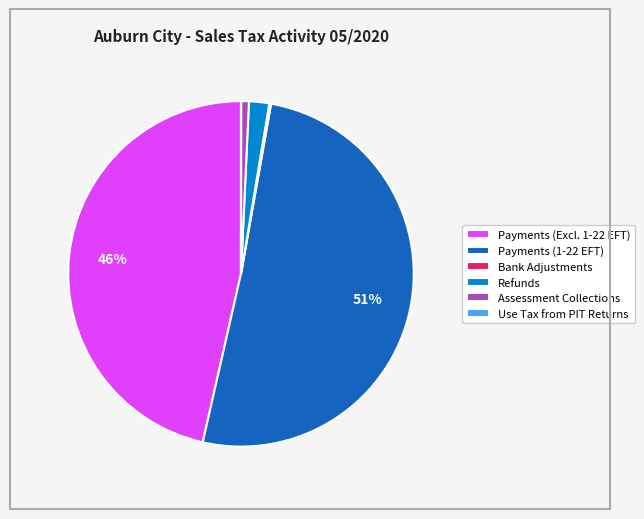

To the nearest percent, what is the combined percentage of Refunds and Assessment Collections?

3%